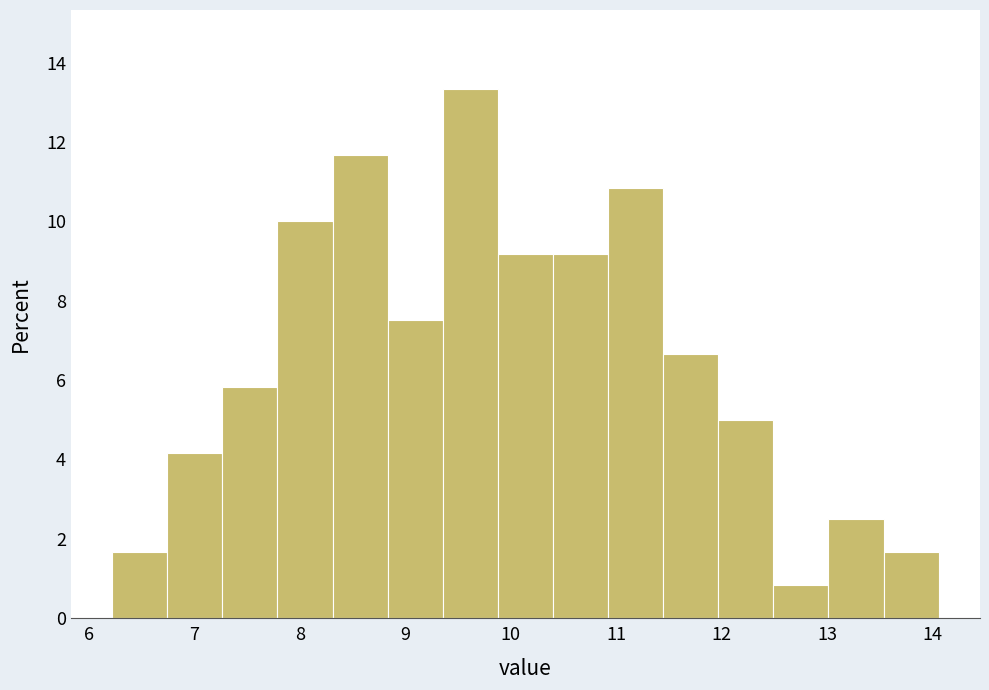

Reading left to right, list every bar in this chart as the range it spans on the x-axis followed by its height. Neither the bar edges nor the heights are printed on the chart, so give them approximately, as read against the axes.

6.2 to 6.7: 1.6
6.7 to 7.3: 4.2
7.3 to 7.8: 5.8
7.8 to 8.3: 10.0
8.3 to 8.8: 11.6
8.8 to 9.4: 7.6
9.4 to 9.9: 13.4
9.9 to 10.4: 9.2
10.4 to 10.9: 9.2
10.9 to 11.4: 10.8
11.4 to 12.0: 6.6
12.0 to 12.5: 5.0
12.5 to 13.0: 0.8
13.0 to 13.5: 2.6
13.5 to 14.1: 1.6